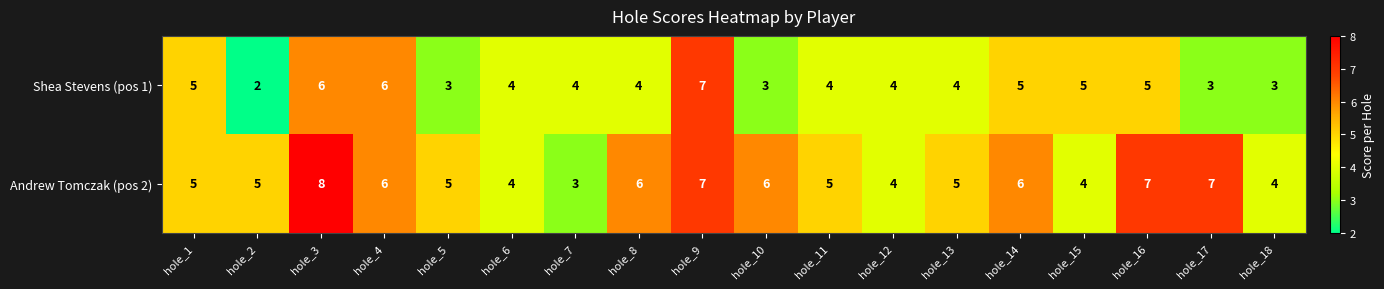

What is the average value of the Andrew Tomczak (pos 2) series?

5